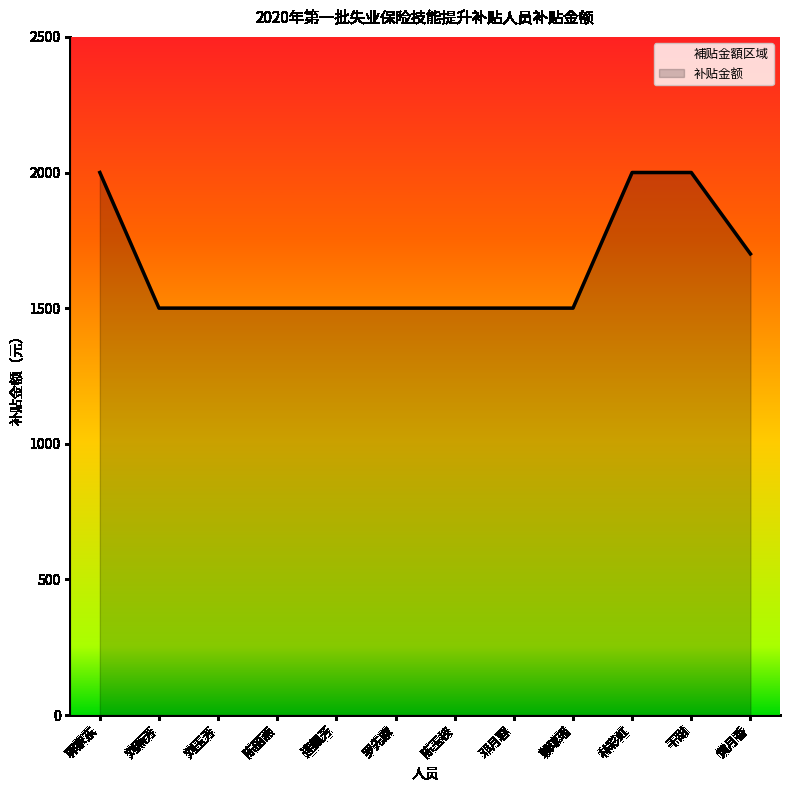

Count the number of categories in the chart.

12